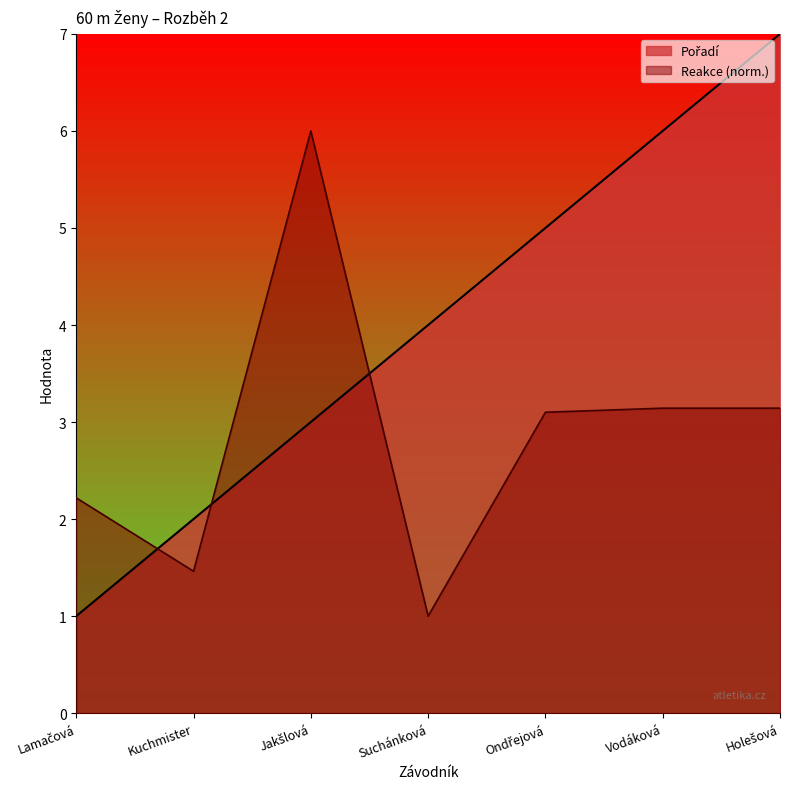

Is the value of Pořadí at Vodáková greater than the value of Reakce at Vodáková?

Yes